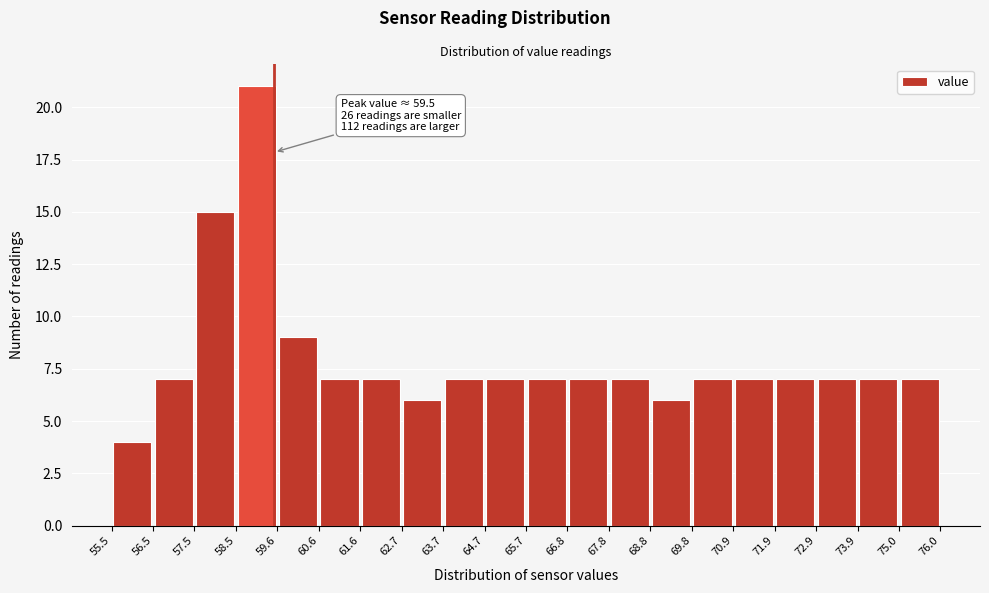

Which range on the x-axis has the tallest bar?

58.5 to 59.6